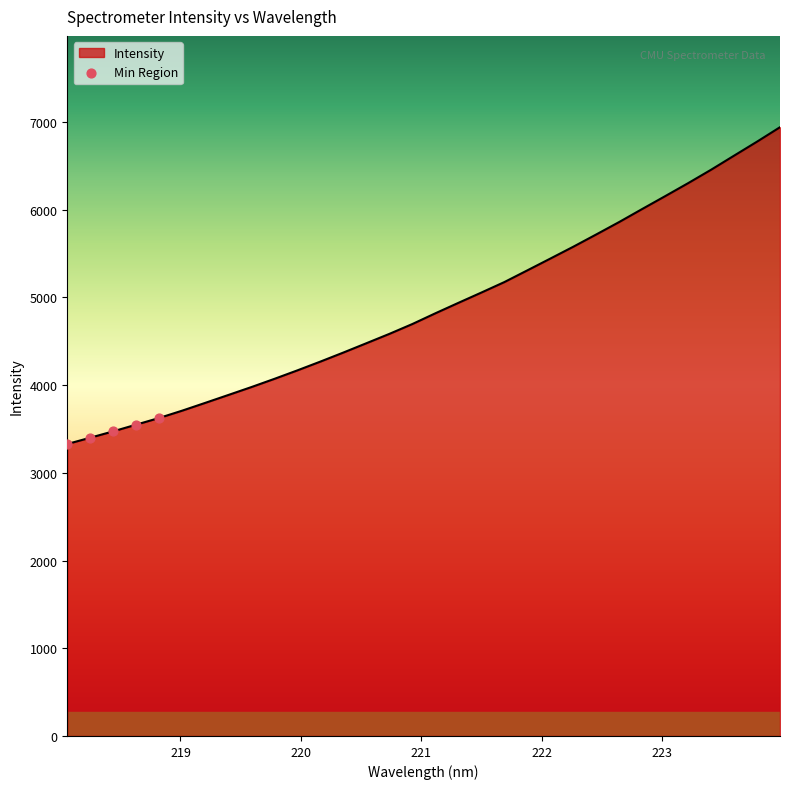

What is the minimum value shown in the chart?

3329.2